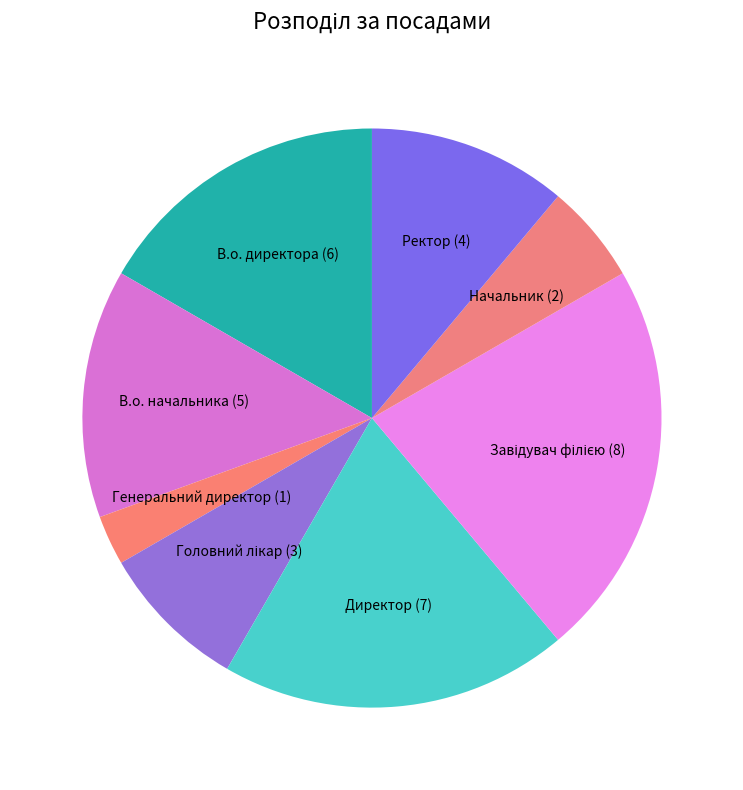

Is the sum of Директор and Генеральний директор greater than half?

No